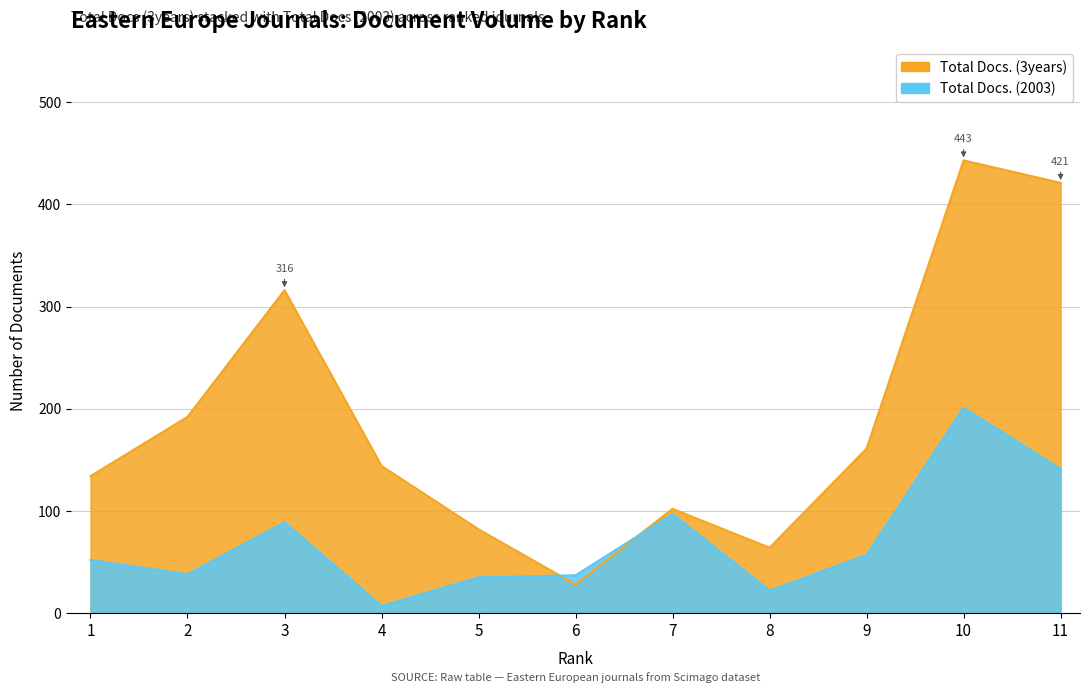

What is the difference between the second highest and second lowest values in the Total Docs. (2003) series?

119